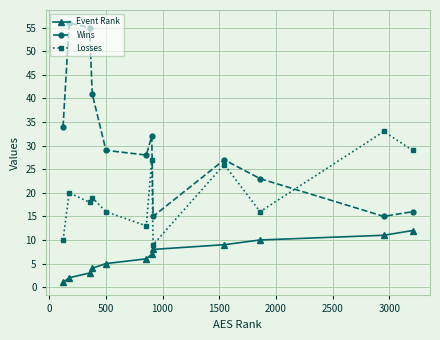

Which series has the largest range (max minus min)?

Wins